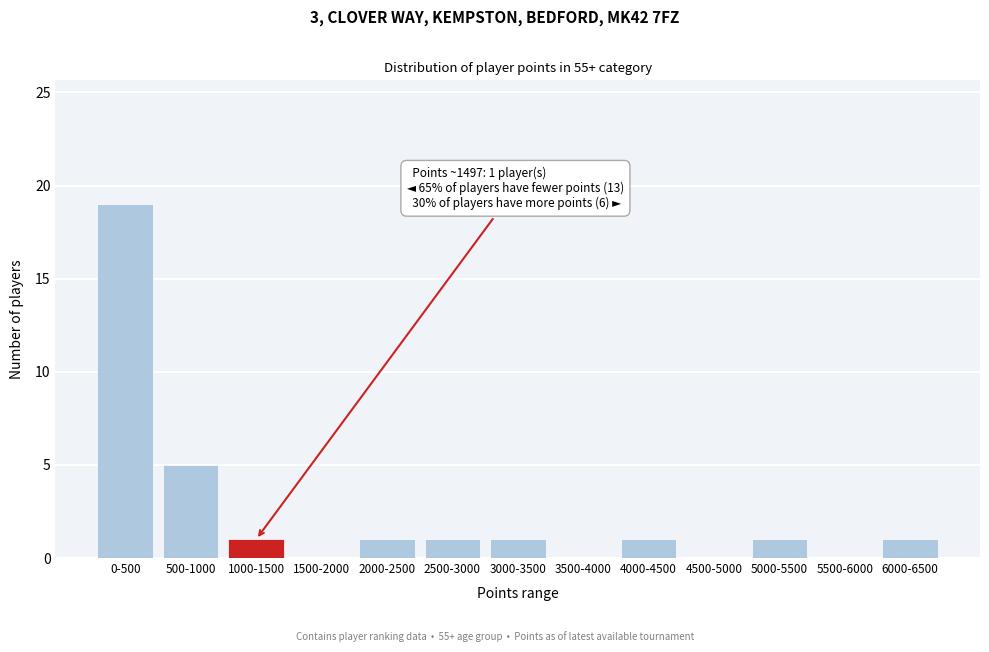

Reading left to right, what are all the values shown in this chart?

0-500=19	500-1000=5	1000-1500=1	1500-2000=0	2000-2500=1	2500-3000=1	3000-3500=1	3500-4000=0	4000-4500=1	4500-5000=0	5000-5500=1	5500-6000=0	6000-6500=1